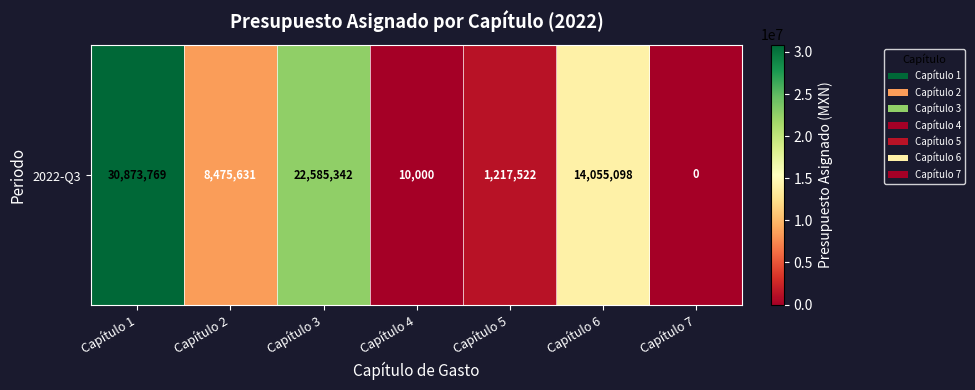

How many values are below 8475631?

3